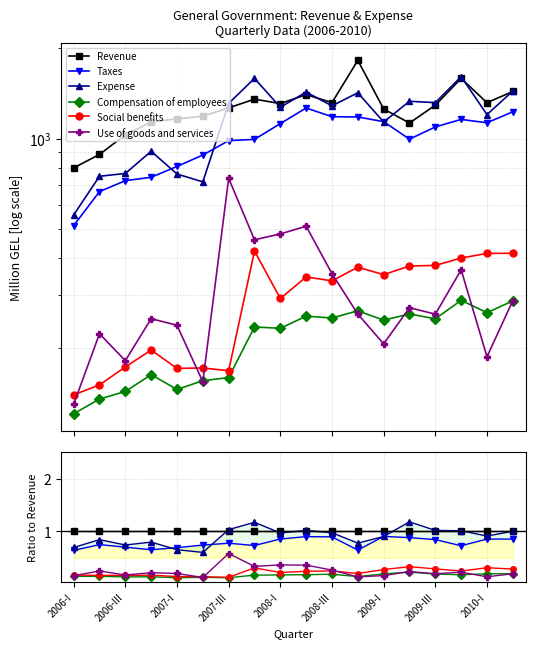

At how many categories does at least one series exceed 0?

18